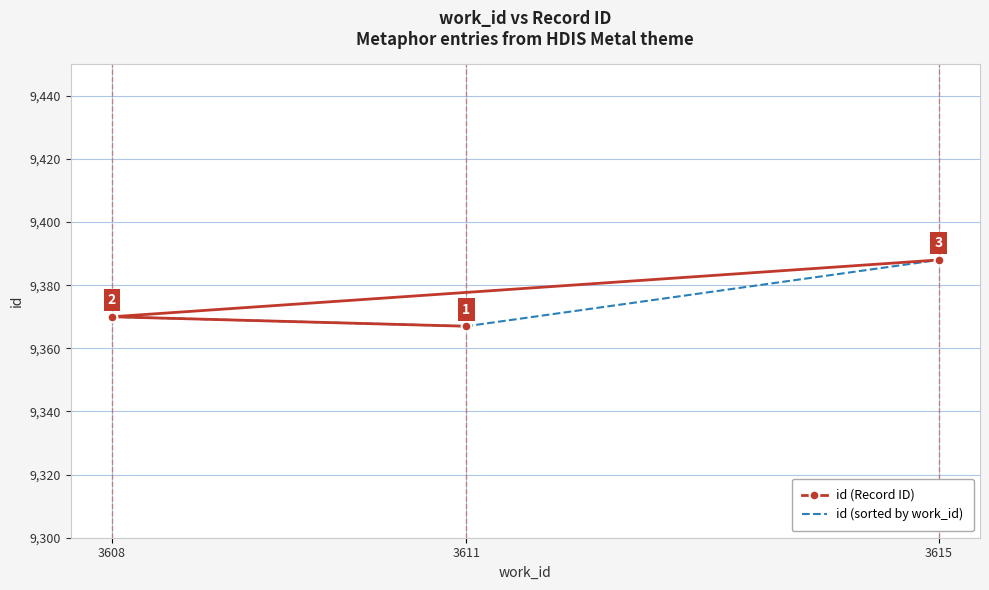

At which label does id (Record ID) reach its minimum?

3611